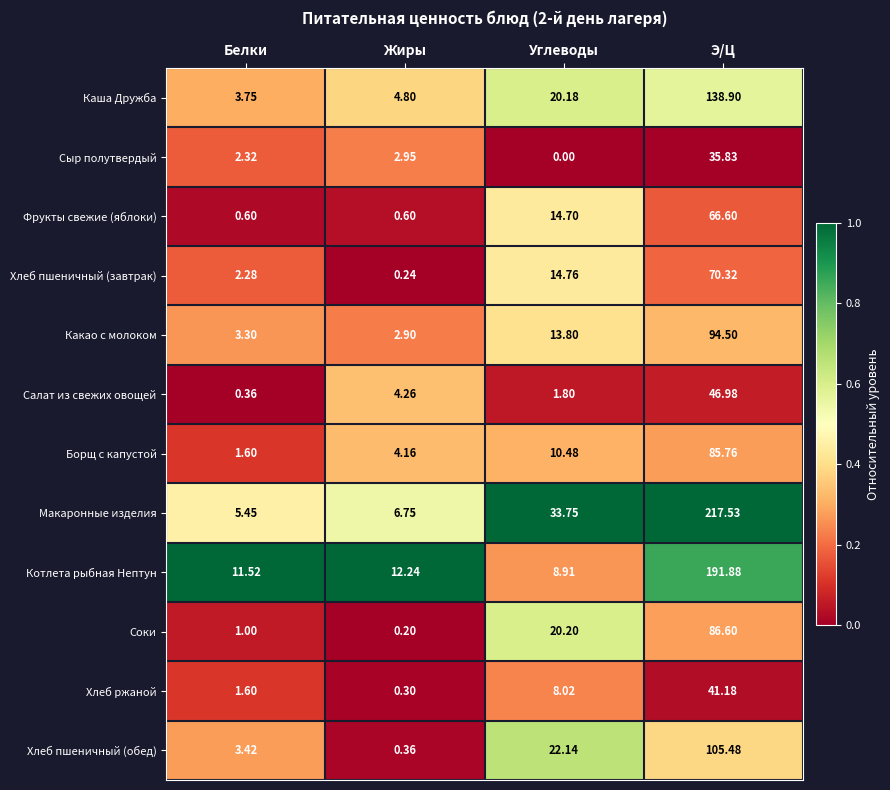

At which category does the chart reach its minimum across all series?

Углеводы